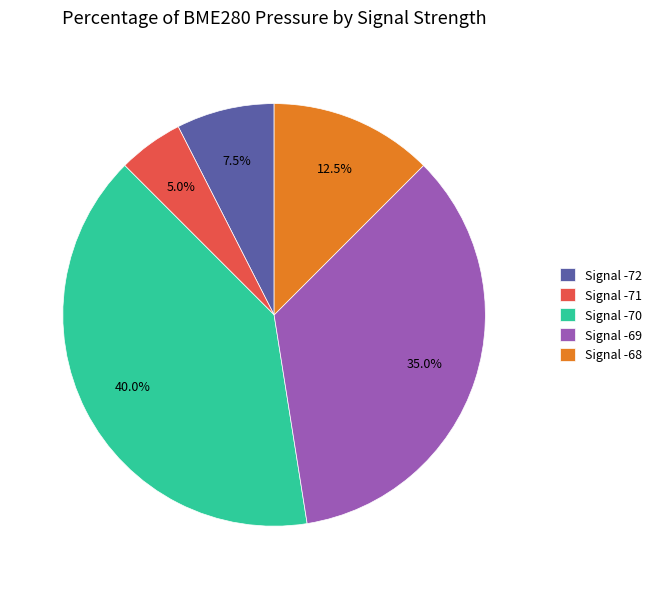

Which has a higher value, Signal -72 or Signal -69?

Signal -69